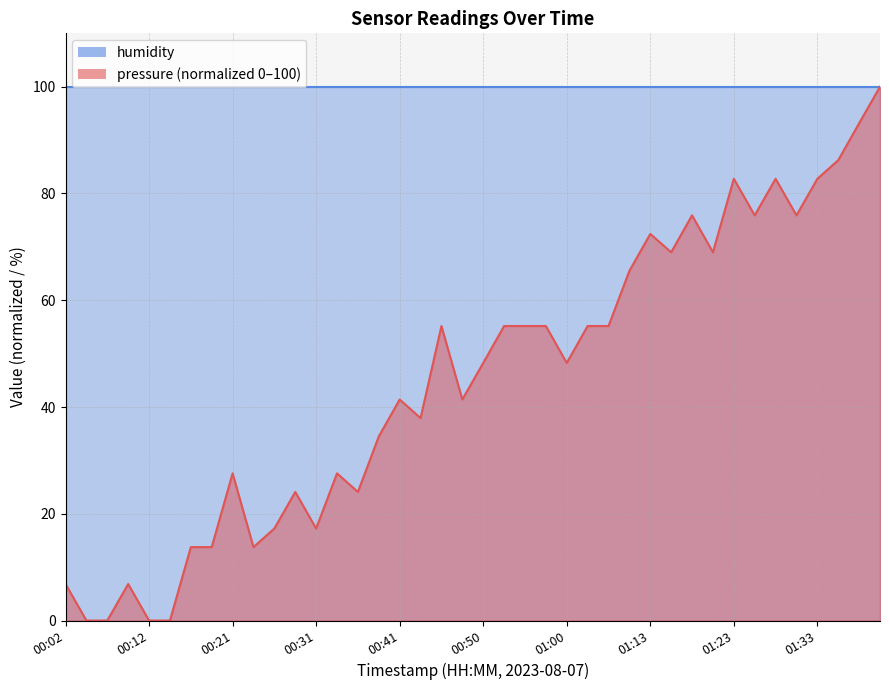

What is the change in value from 00:29 to 00:53?

+31.1